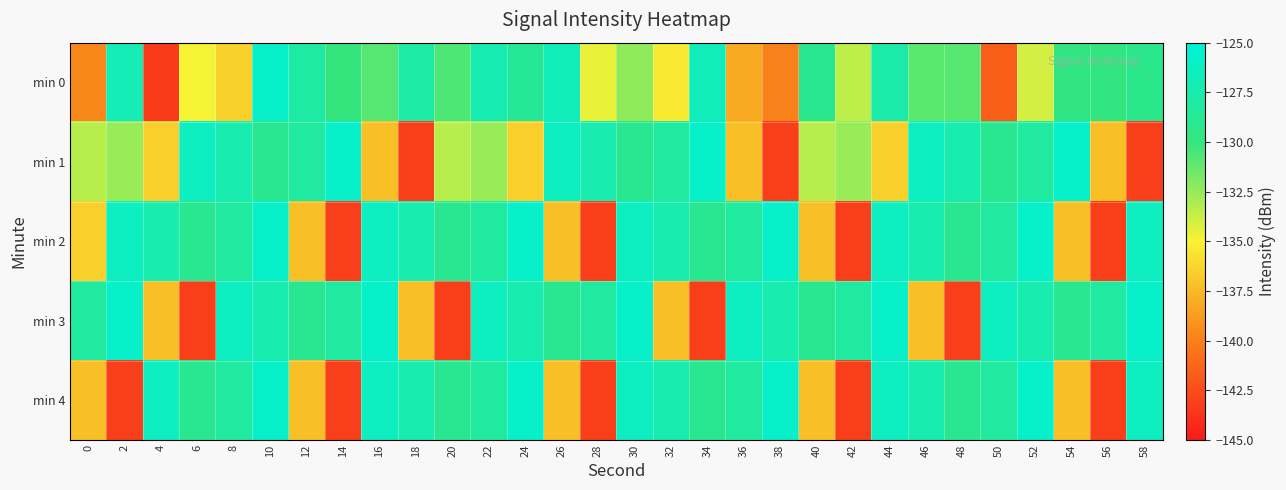

What is the maximum value shown in the chart?

-125.9